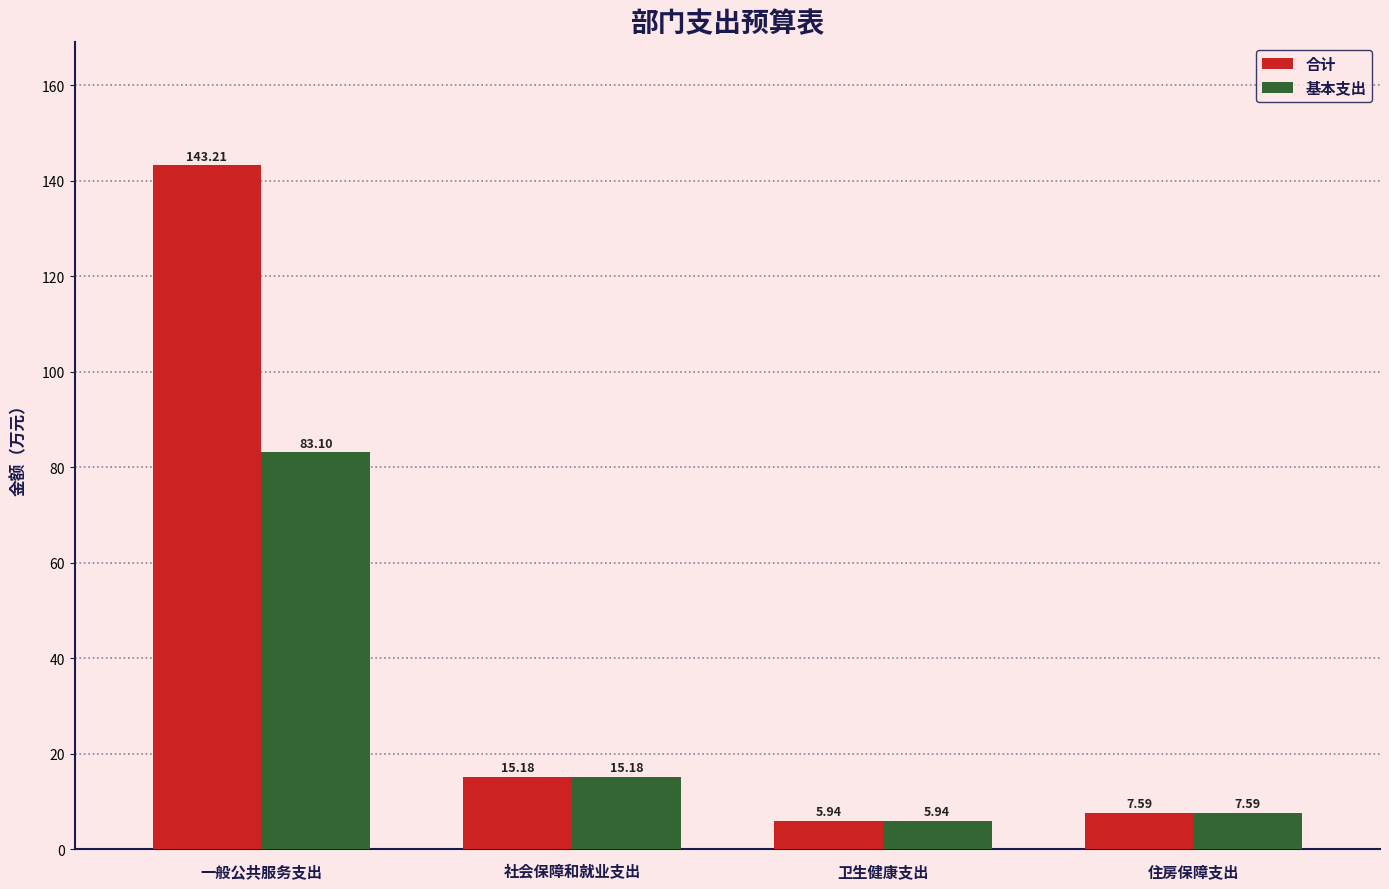

The 基本支出 series shows 83.1 at 一般公共服务支出. True or false?

True